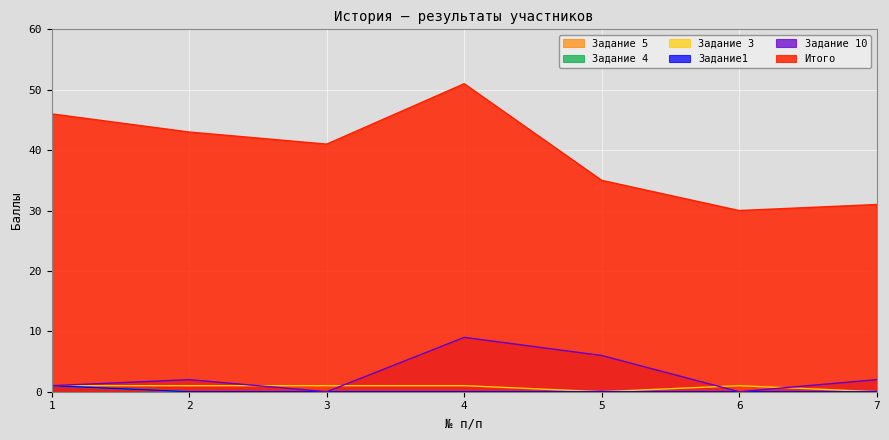

Which series has the widest spread of values?

Итого